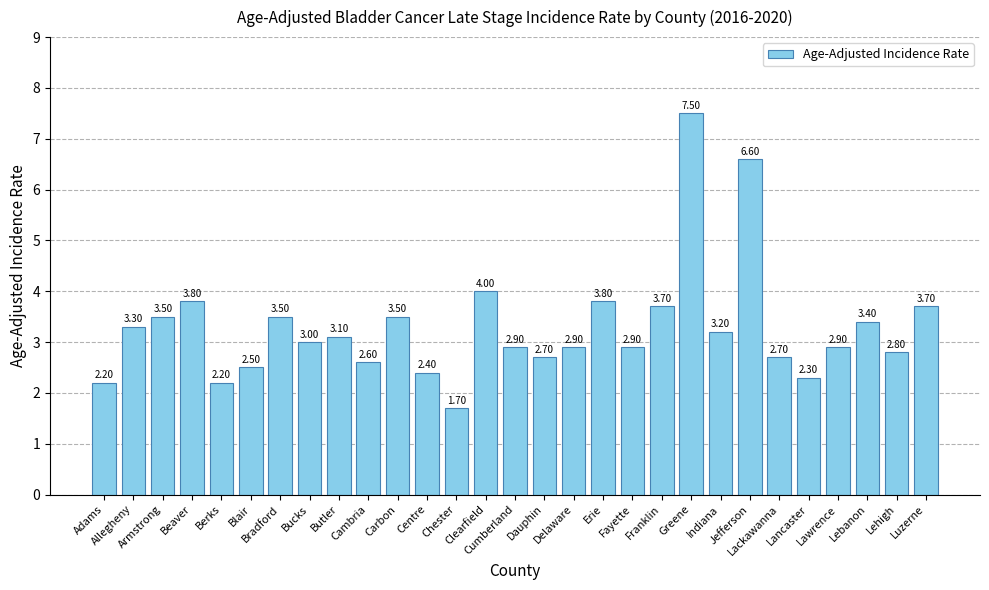

At which label does the data first exceed 3?

Allegheny